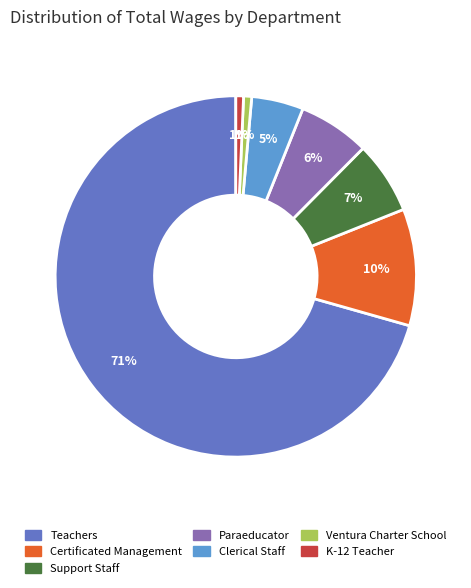

Which slice is the largest?

Teachers